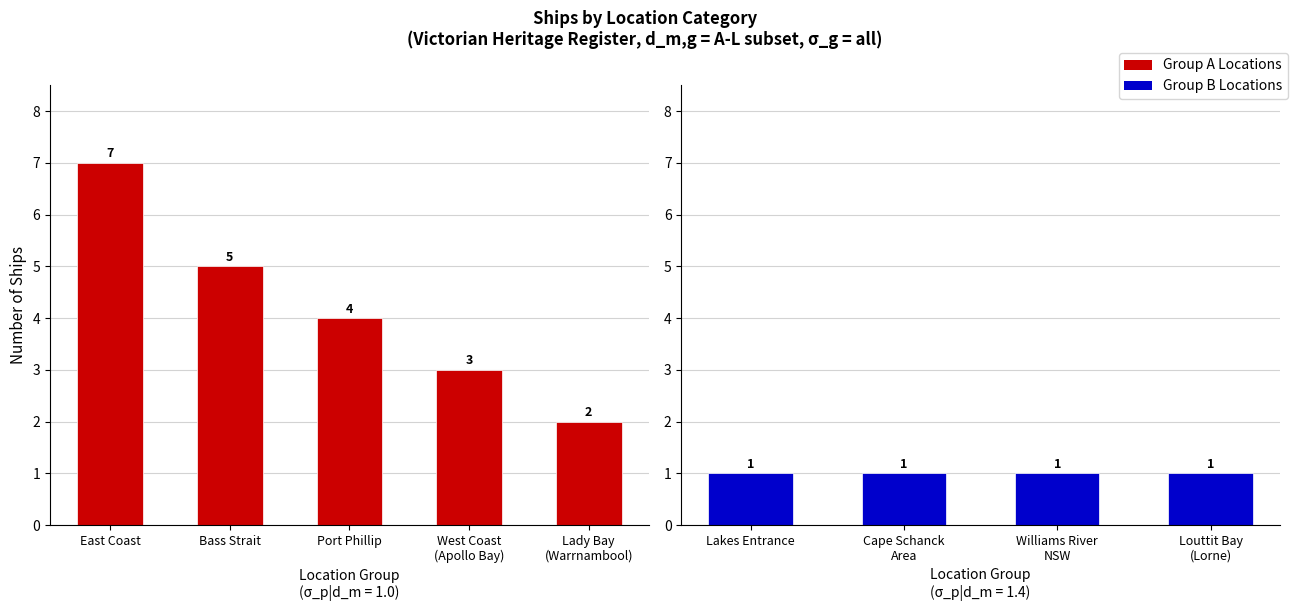

Which label corresponds to the smallest value in the chart?

Lakes Entrance